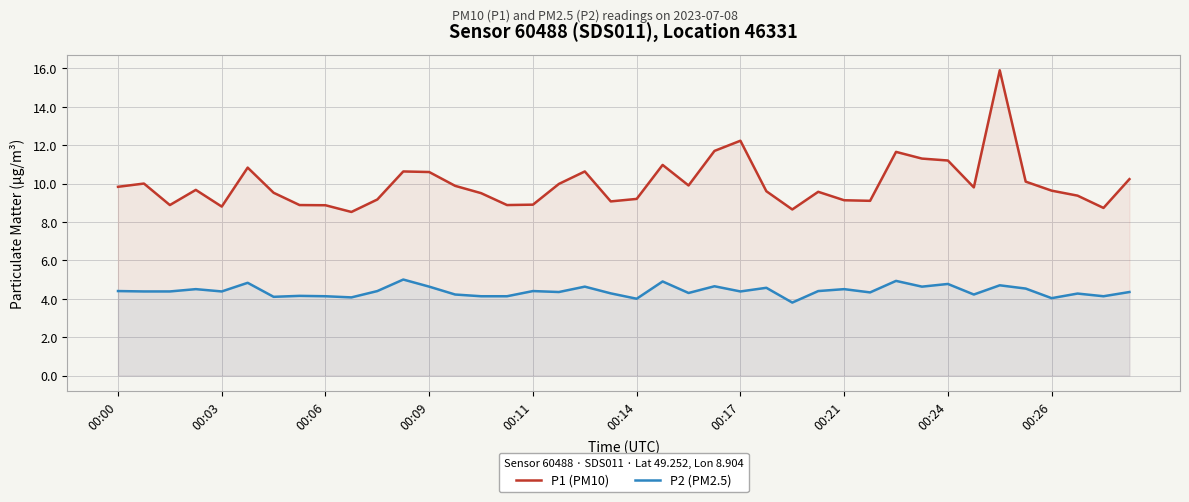

How many interior local peaks does the P1 (PM10) series have?

10